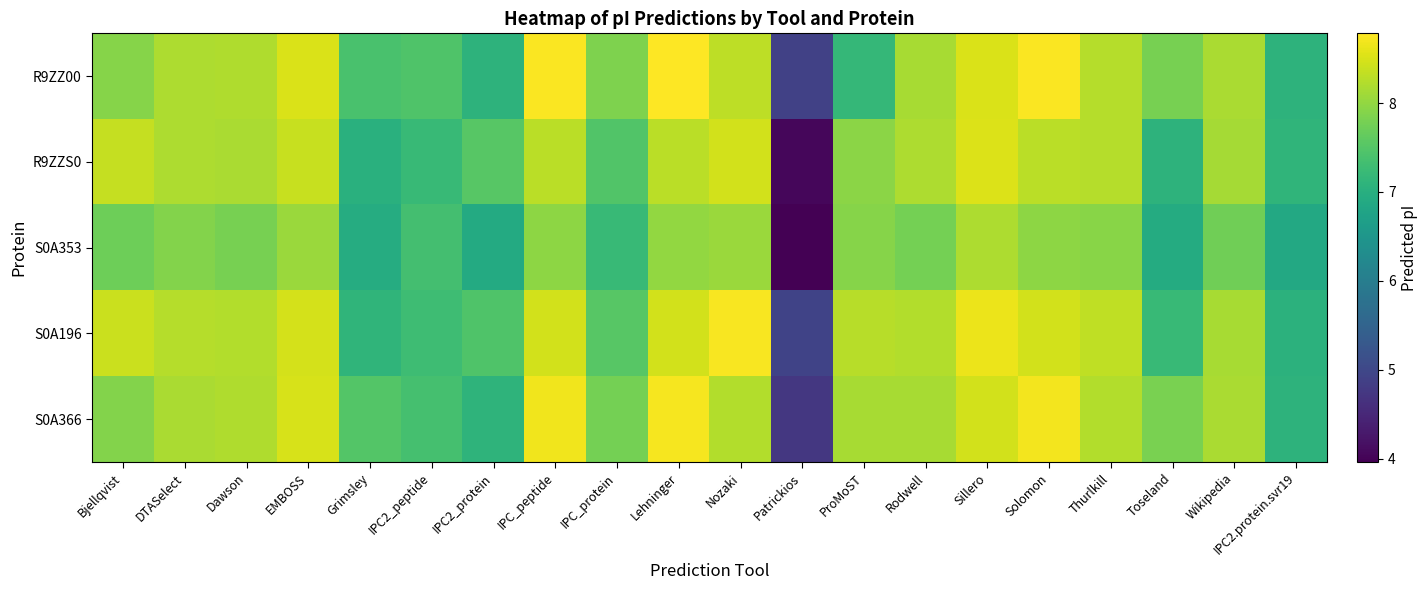

Between Nozaki and EMBOSS, which is larger?

EMBOSS